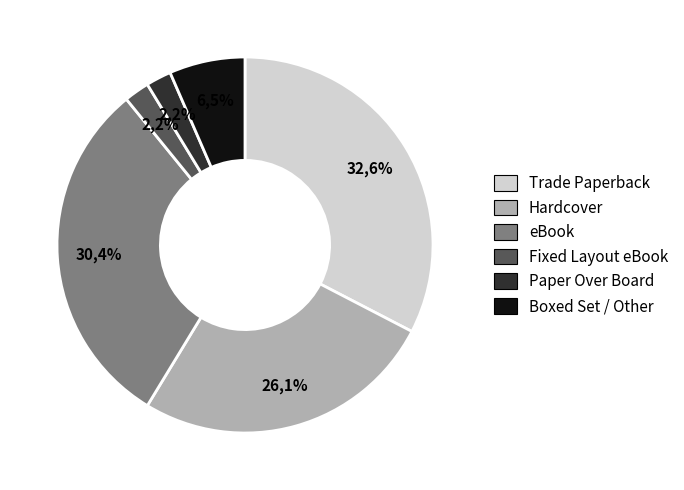

To the nearest percent, what is the difference between the Trade Paperback and Boxed Set / Other slice percentages?

26%